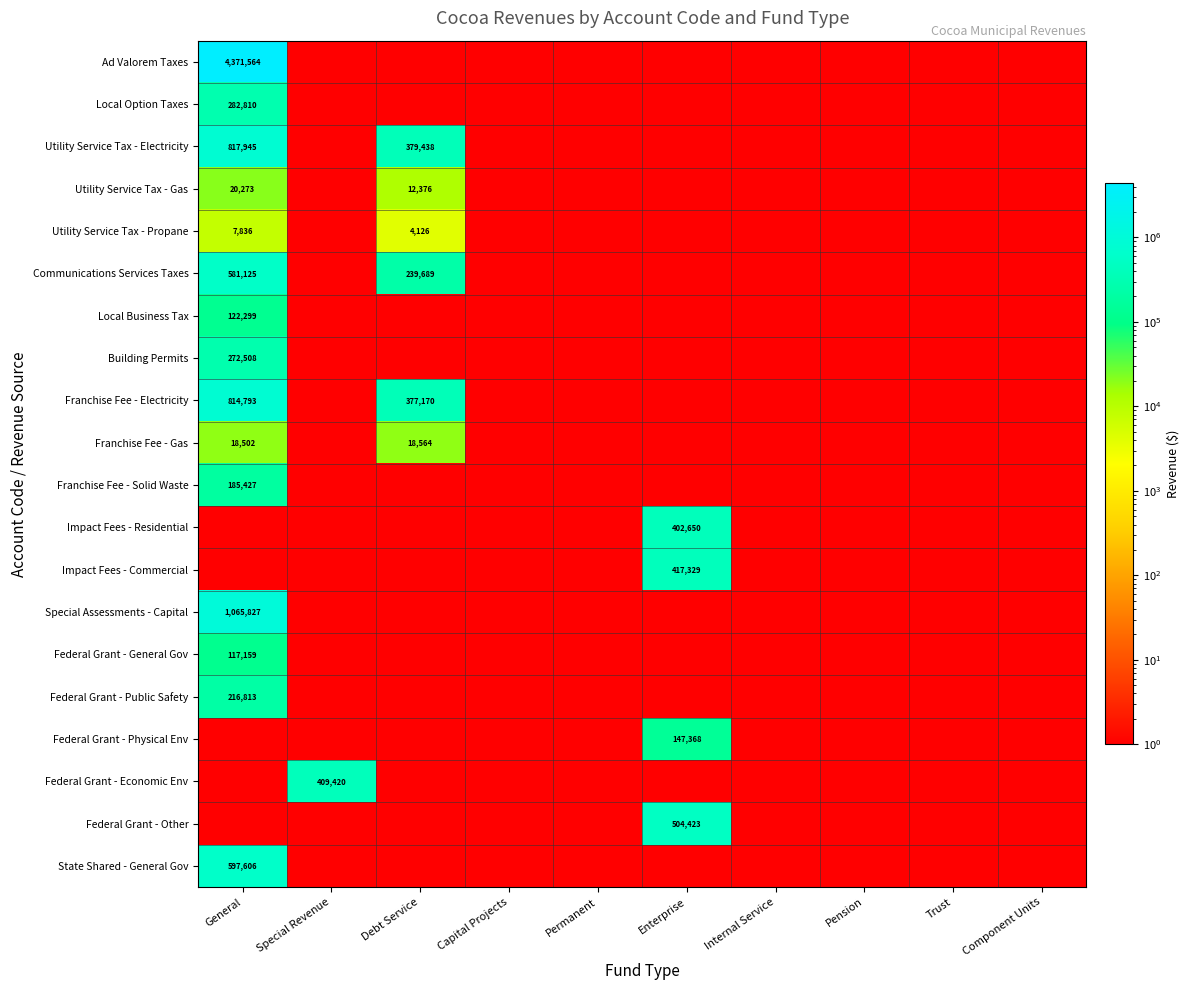

What is the total value across all series at Permanent?

10.0